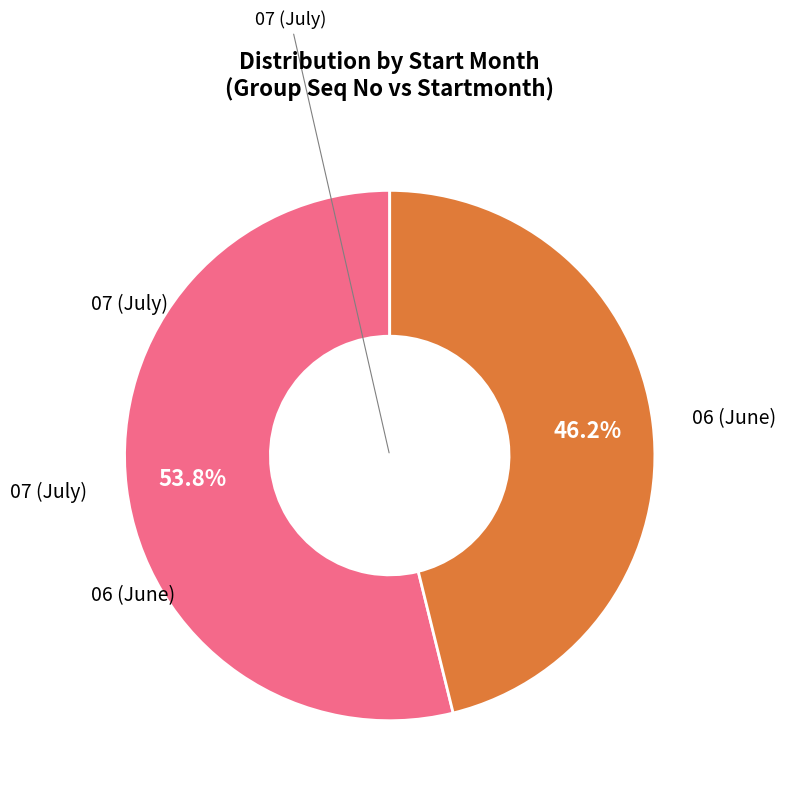

Count the number of slices in the pie.

2